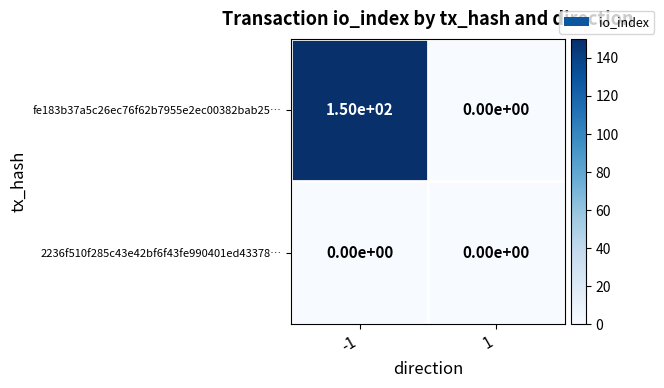

Reading left to right, list all the values displayed in this chart.

fe183b37a5c26ec76f62b7955e2ec00382bab25…: -1=150	1=0
2236f510f285c43e42bf6f43fe990401ed43378…: -1=0	1=0